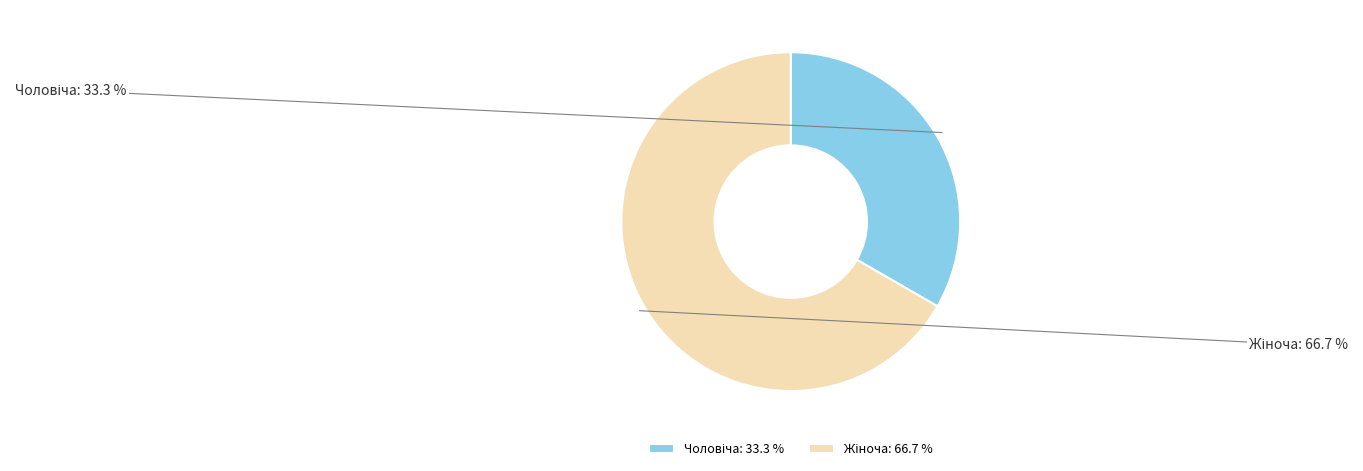

Does any single category account for the majority?

Yes